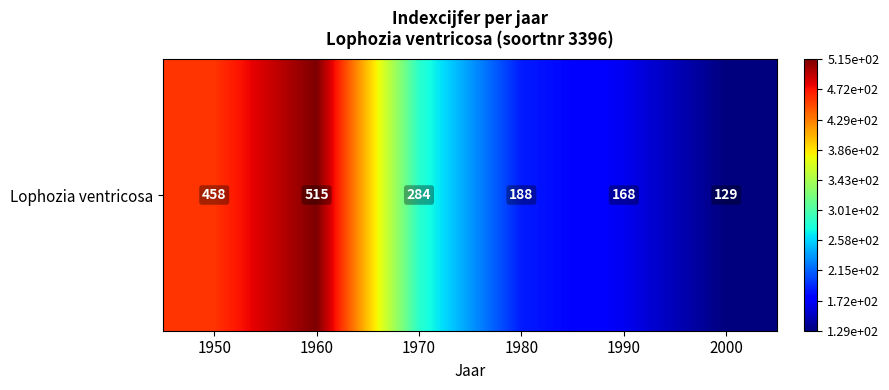

Reading right to left, what are all the values shown in this chart?

2000=129	1990=168	1980=188	1970=284	1960=515	1950=458